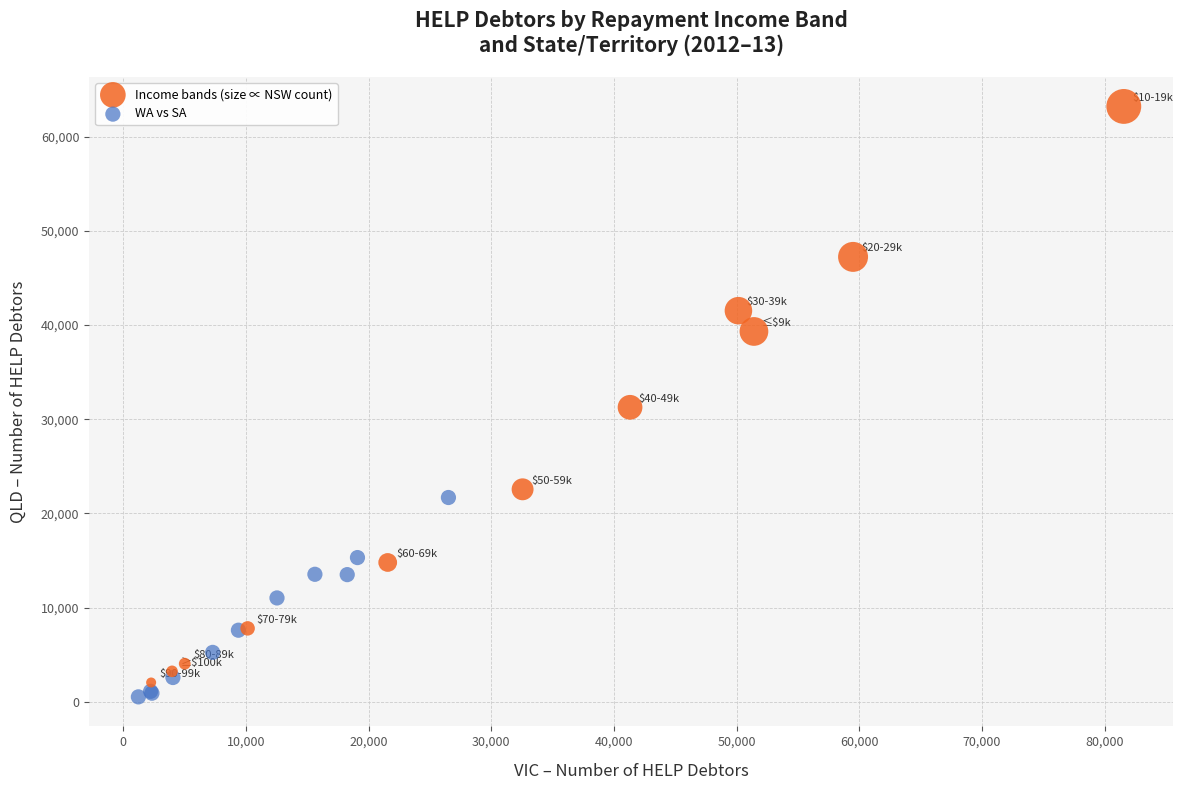

Which series has the largest Y range (max minus min)?

Income bands (size ∝ NSW count)